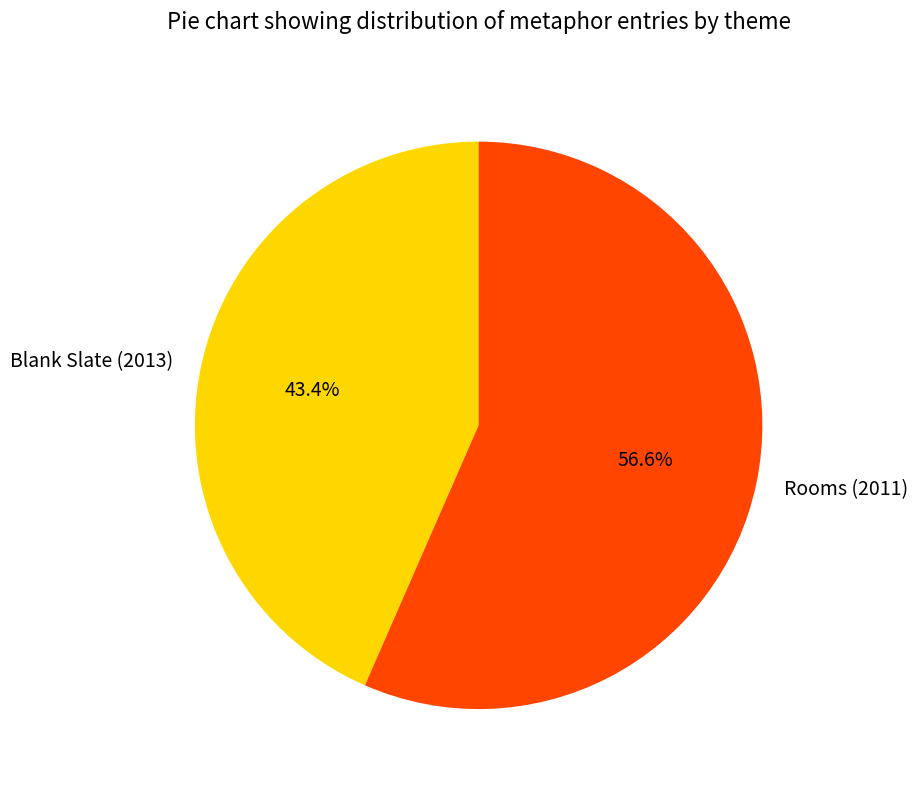

Rank the categories by value from lowest to highest.

Blank Slate (2013), Rooms (2011)